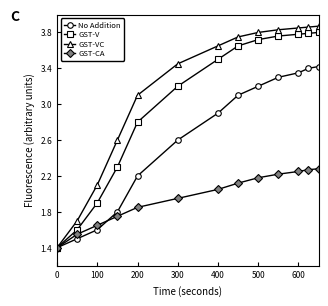

At how many categories does at least one series exceed 2?

11